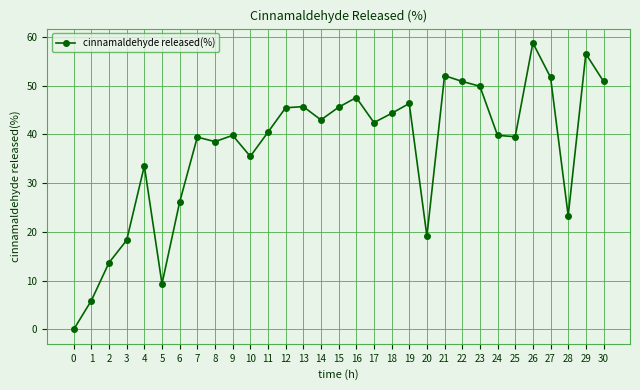

Does the chart have visible grid lines?

Yes